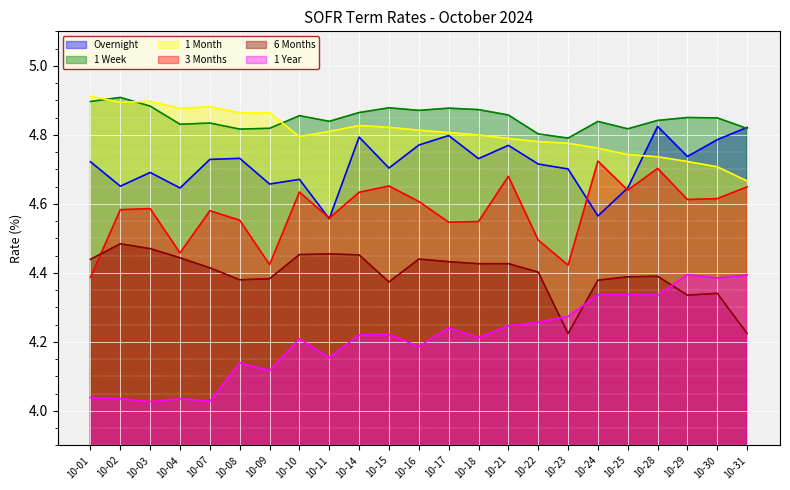

At which category does the chart reach its minimum across all series?

10-03